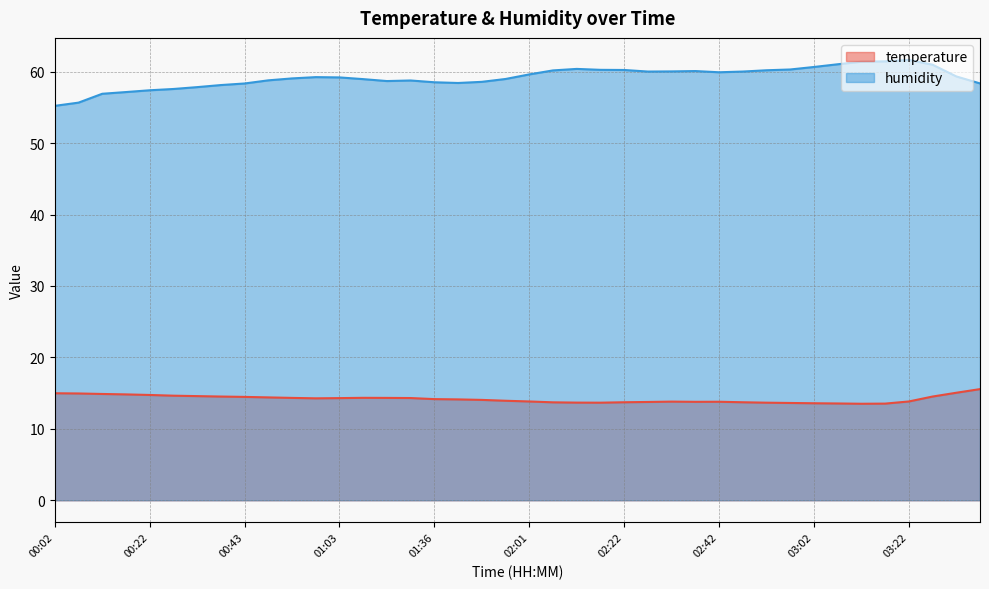

At how many categories does at least one series exceed 52?

40